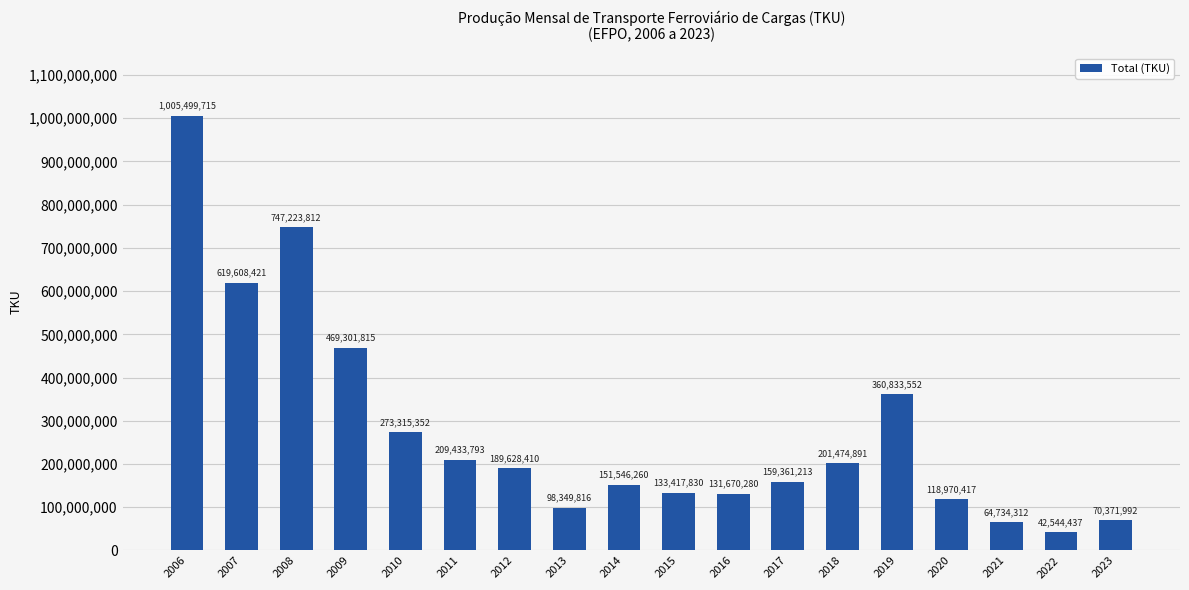

Rank the categories by value from highest to lowest.

2006, 2008, 2007, 2009, 2019, 2010, 2011, 2018, 2012, 2017, 2014, 2015, 2016, 2020, 2013, 2023, 2021, 2022